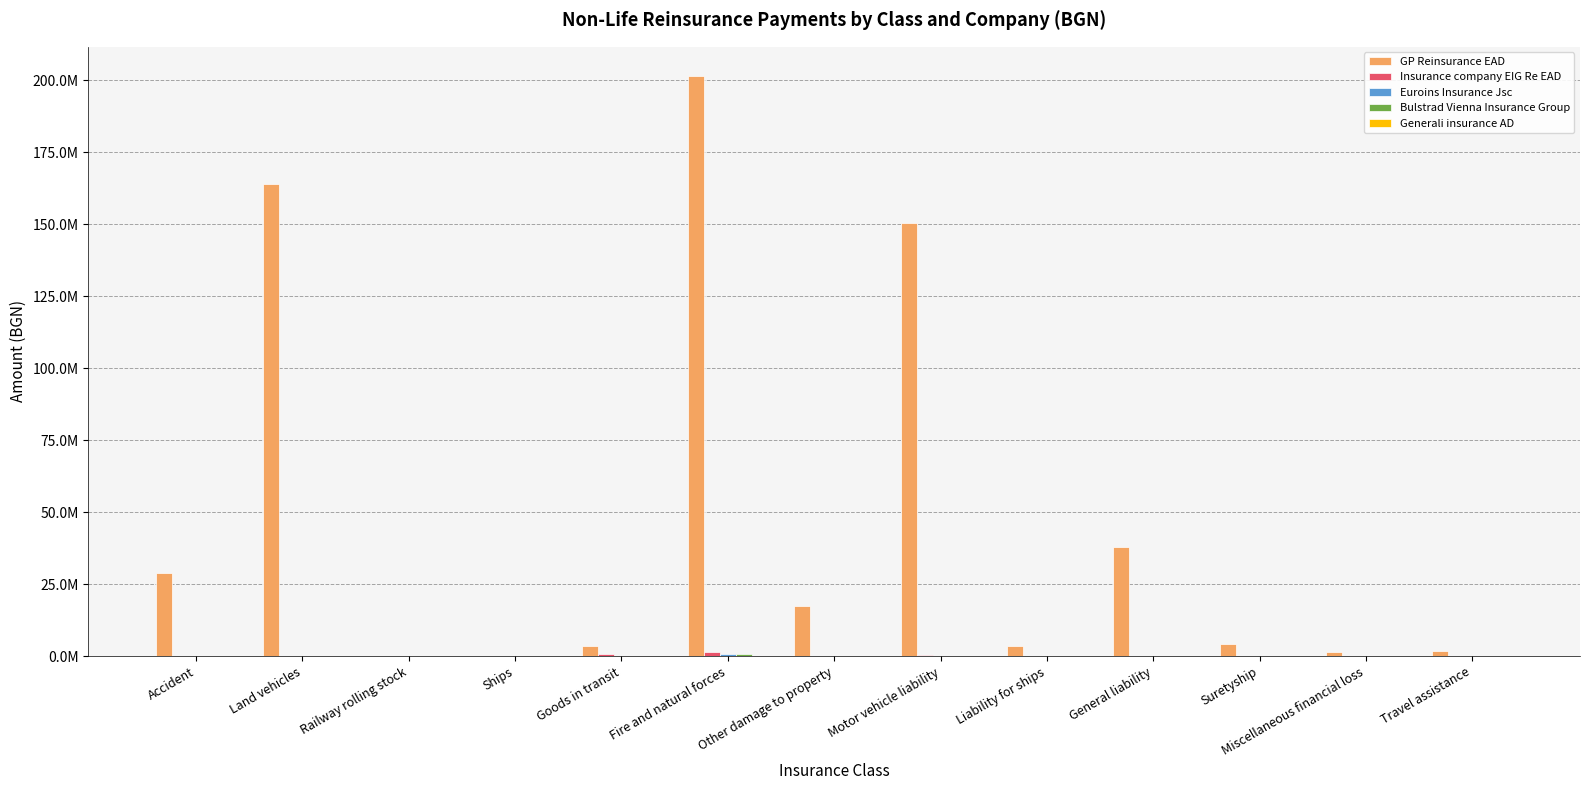

Are the bars horizontal?

No